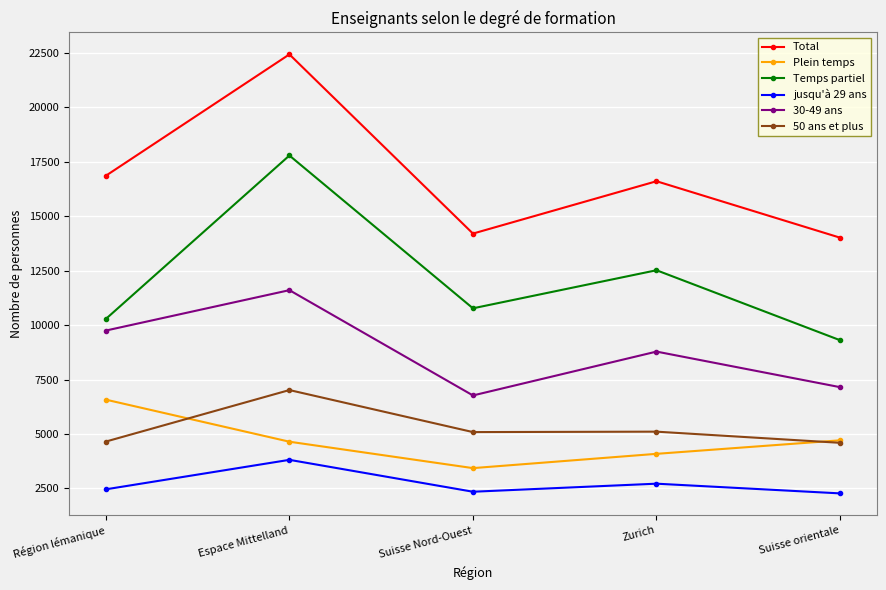

What are all the series names shown in the legend?

Total, Plein temps, Temps partiel, jusqu'à 29 ans, 30-49 ans, 50 ans et plus